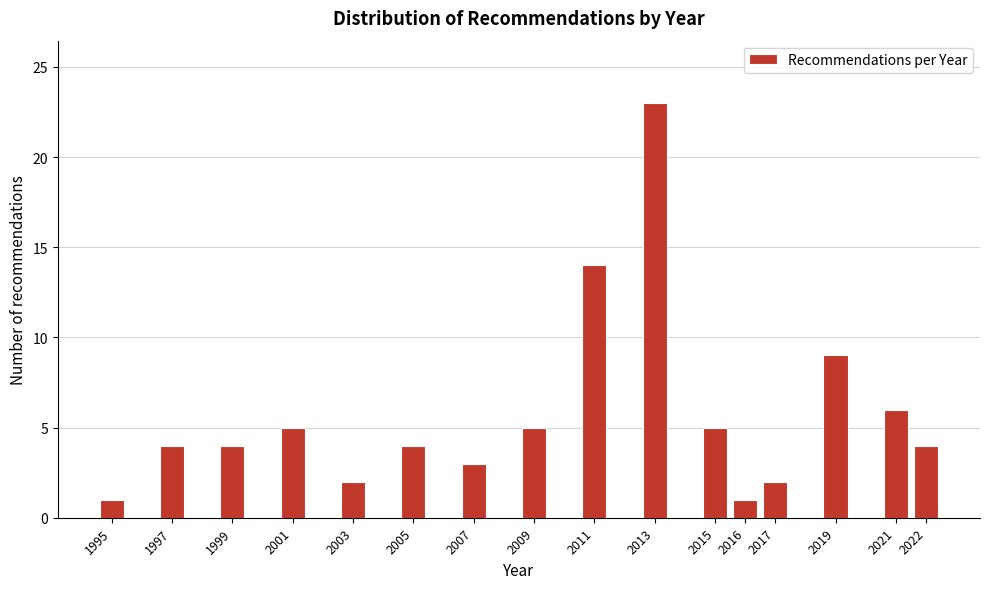

Reading left to right, list all the values displayed in this chart.

1995=1	1997=4	1999=4	2001=5	2003=2	2005=4	2007=3	2009=5	2011=14	2013=23	2015=5	2016=1	2017=2	2019=9	2021=6	2022=4